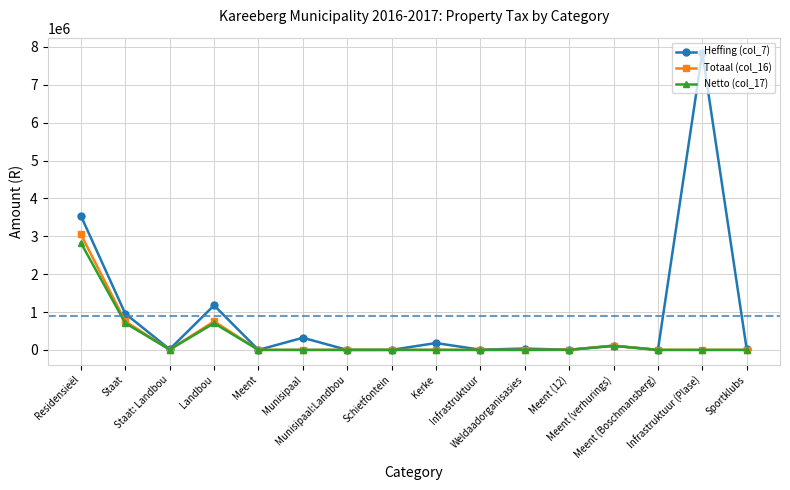

What is the total value across all series at Residensieël?

9417373